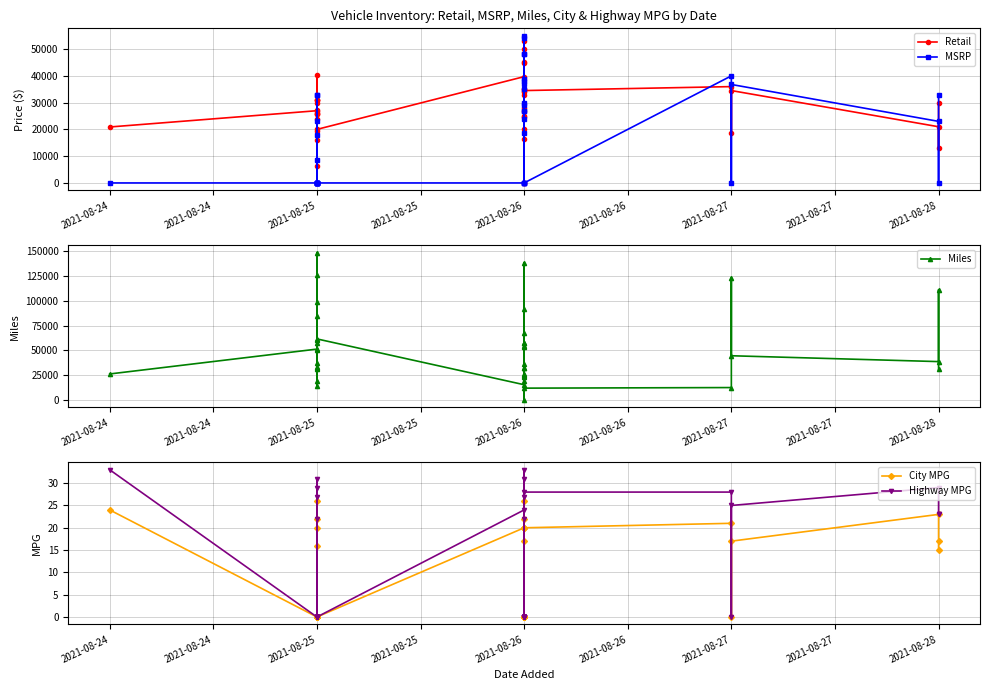

How many lines are shown in the chart?

5